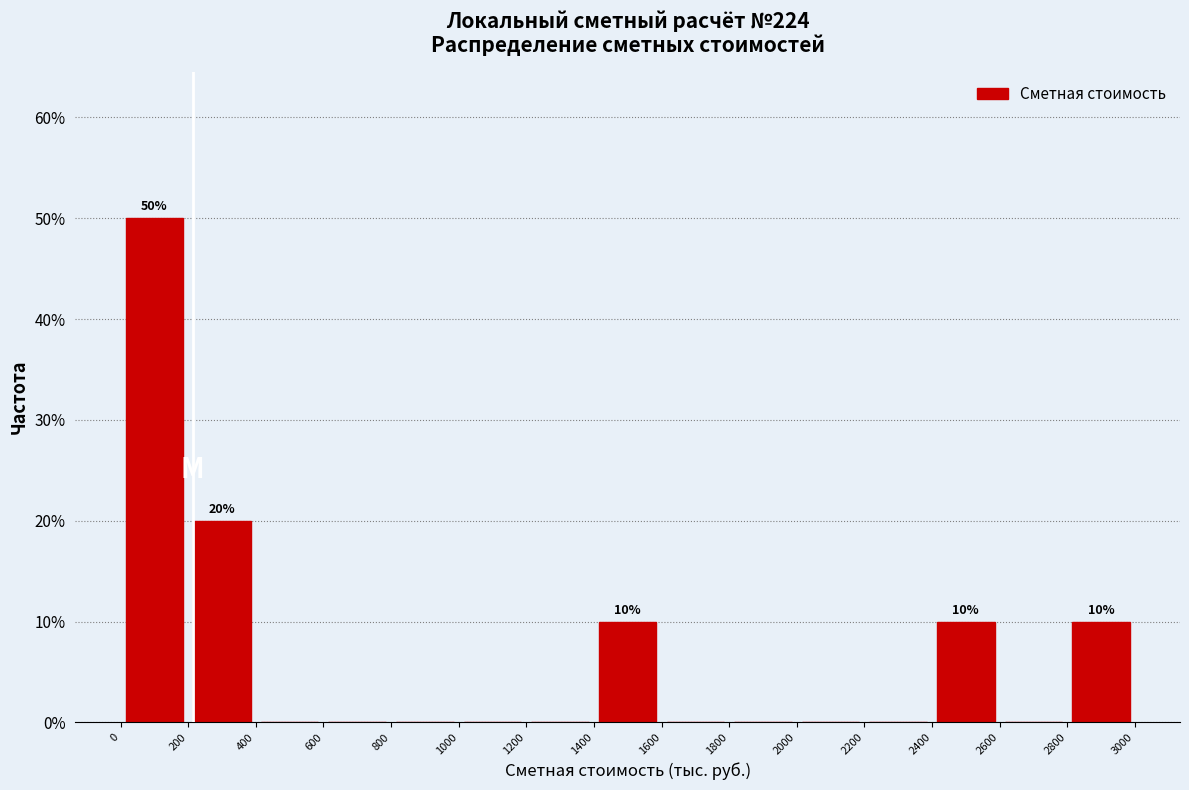

Which range on the x-axis has the tallest bar?

0 to 200